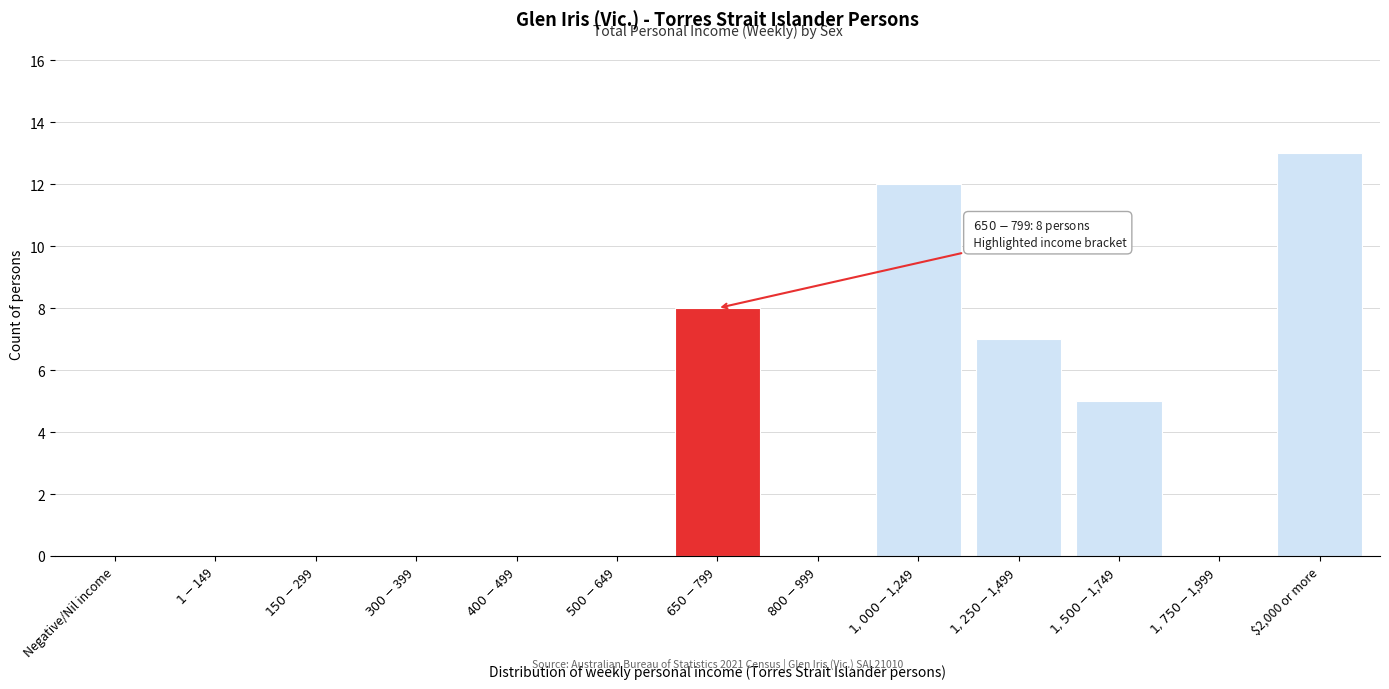

What is the maximum value shown in the chart?

13